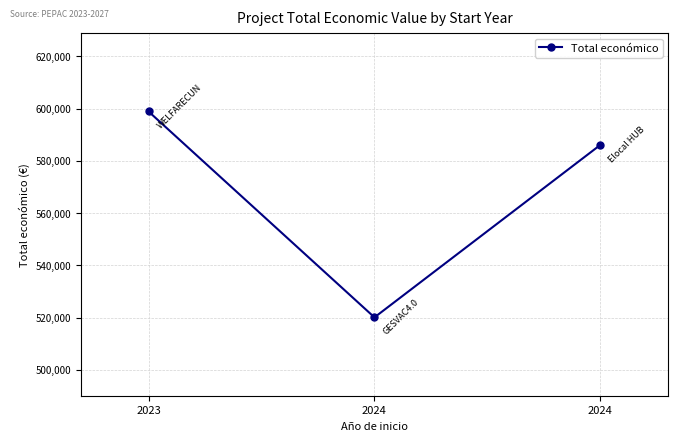

Reading left to right, transcribe all the data shown in this chart.

2023=598909	2024=520062	2024=586120